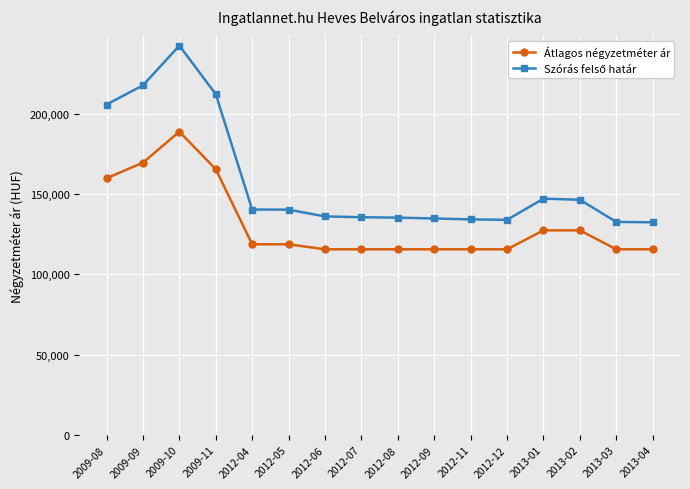

What is the total value across all series at 2013-04?

248071